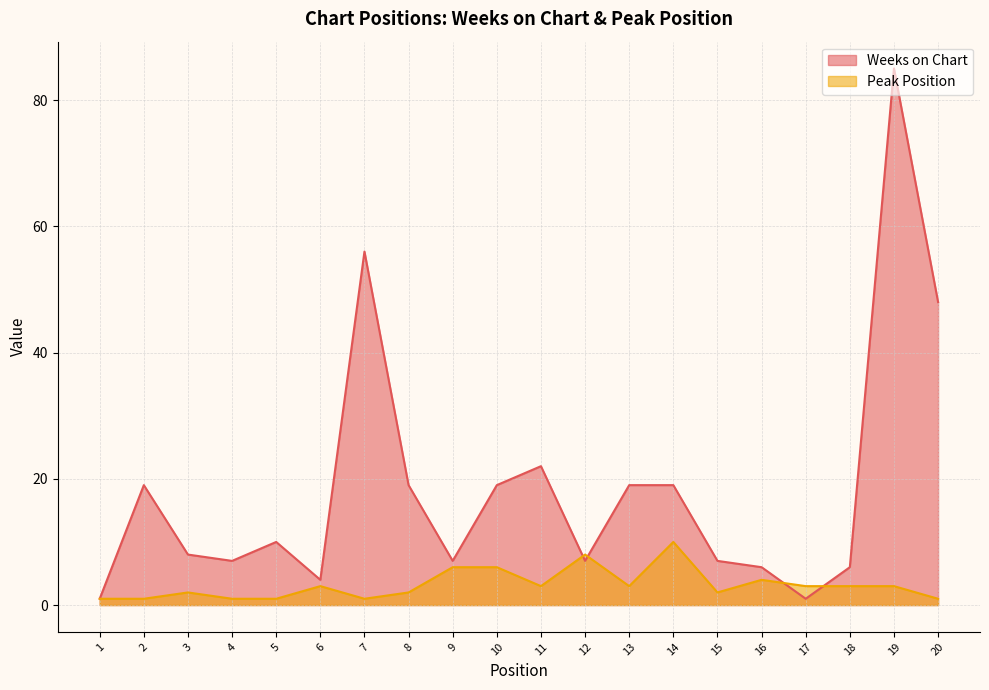

Read the Weeks on Chart value at 12, to the nearest 5.

5